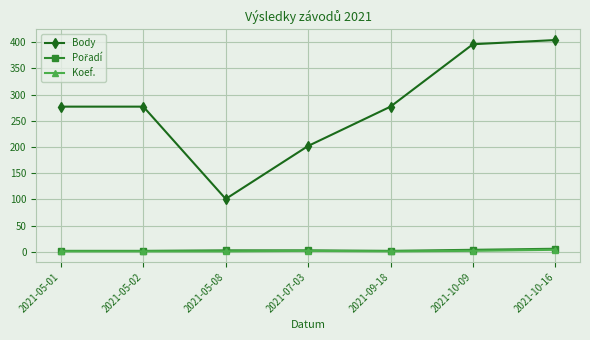

True or false: Koef. and Body intersect in this chart.

False